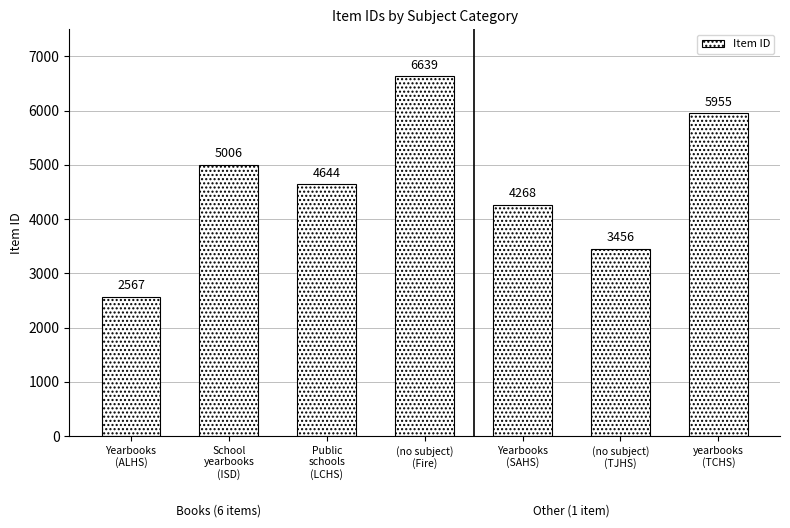

Are the bars horizontal?

No